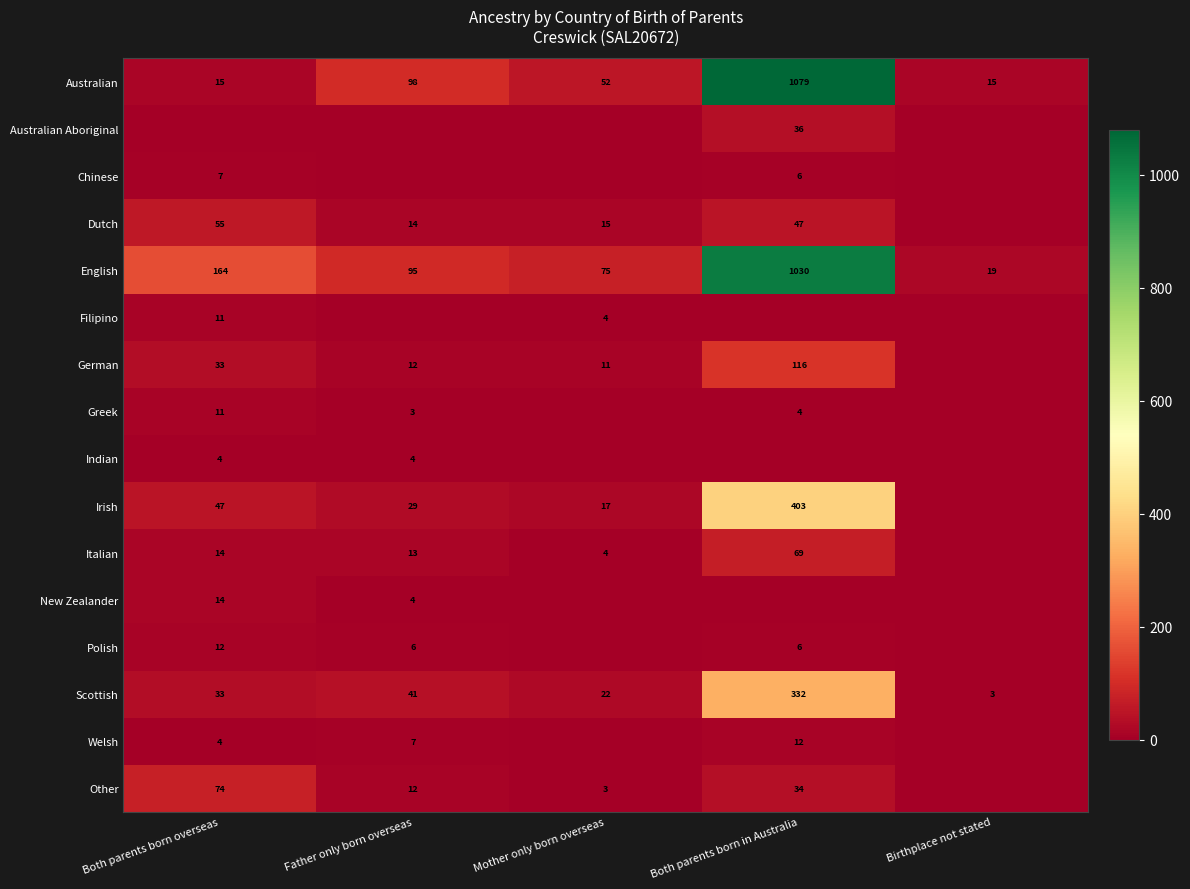

The value of Welsh at Father only born overseas is 5. True or false?

False